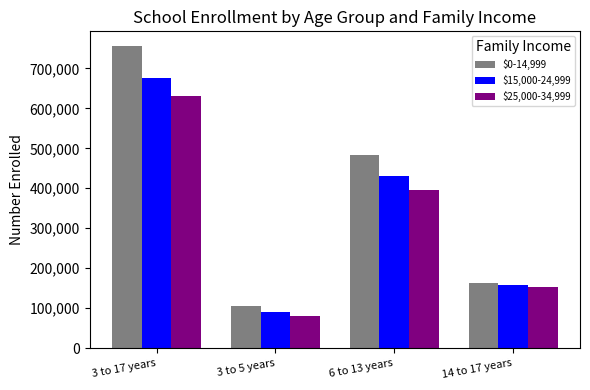

Rank the series by their average value, from lowest to highest.

$25,000-34,999, $15,000-24,999, $0-14,999